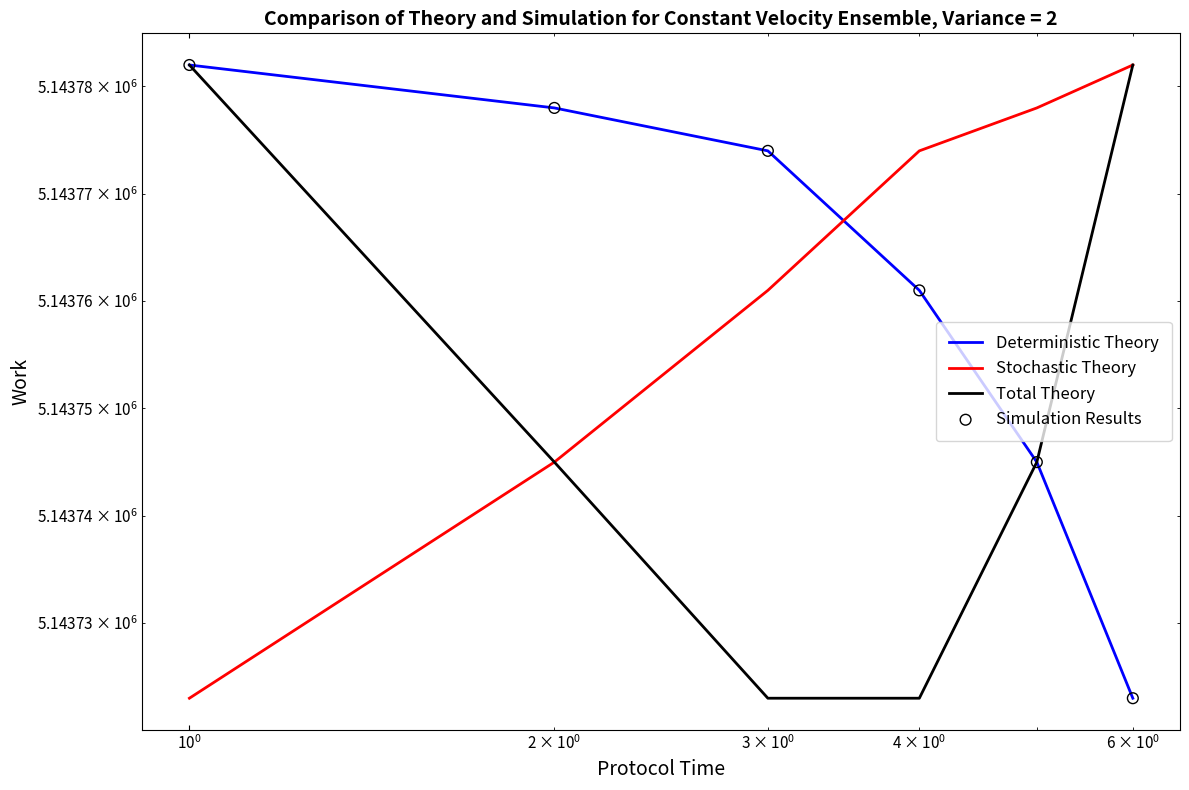

Which series has the largest total across all categories?

Deterministic Theory